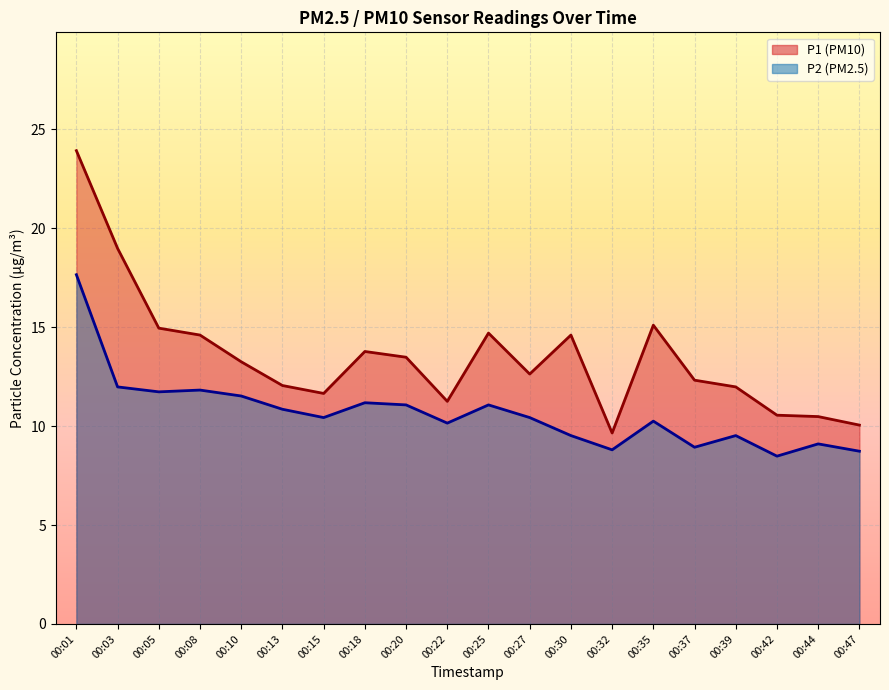

At which label is P2 line closest to 13?

00:03